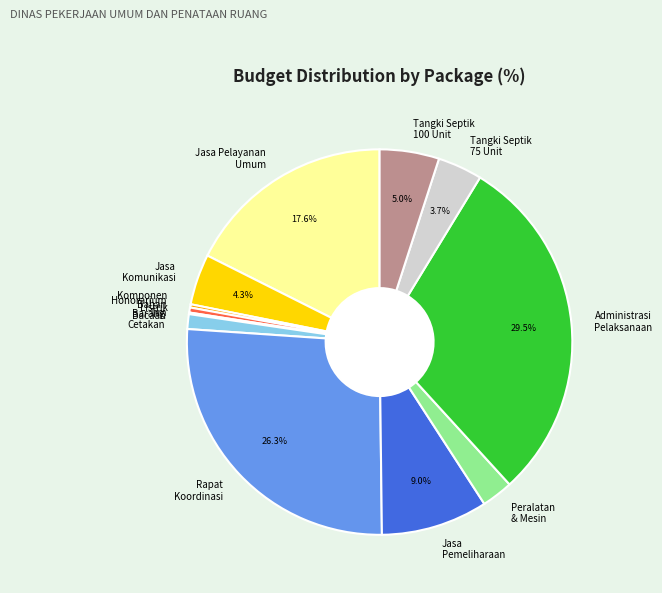

Does any single category account for the majority?

No